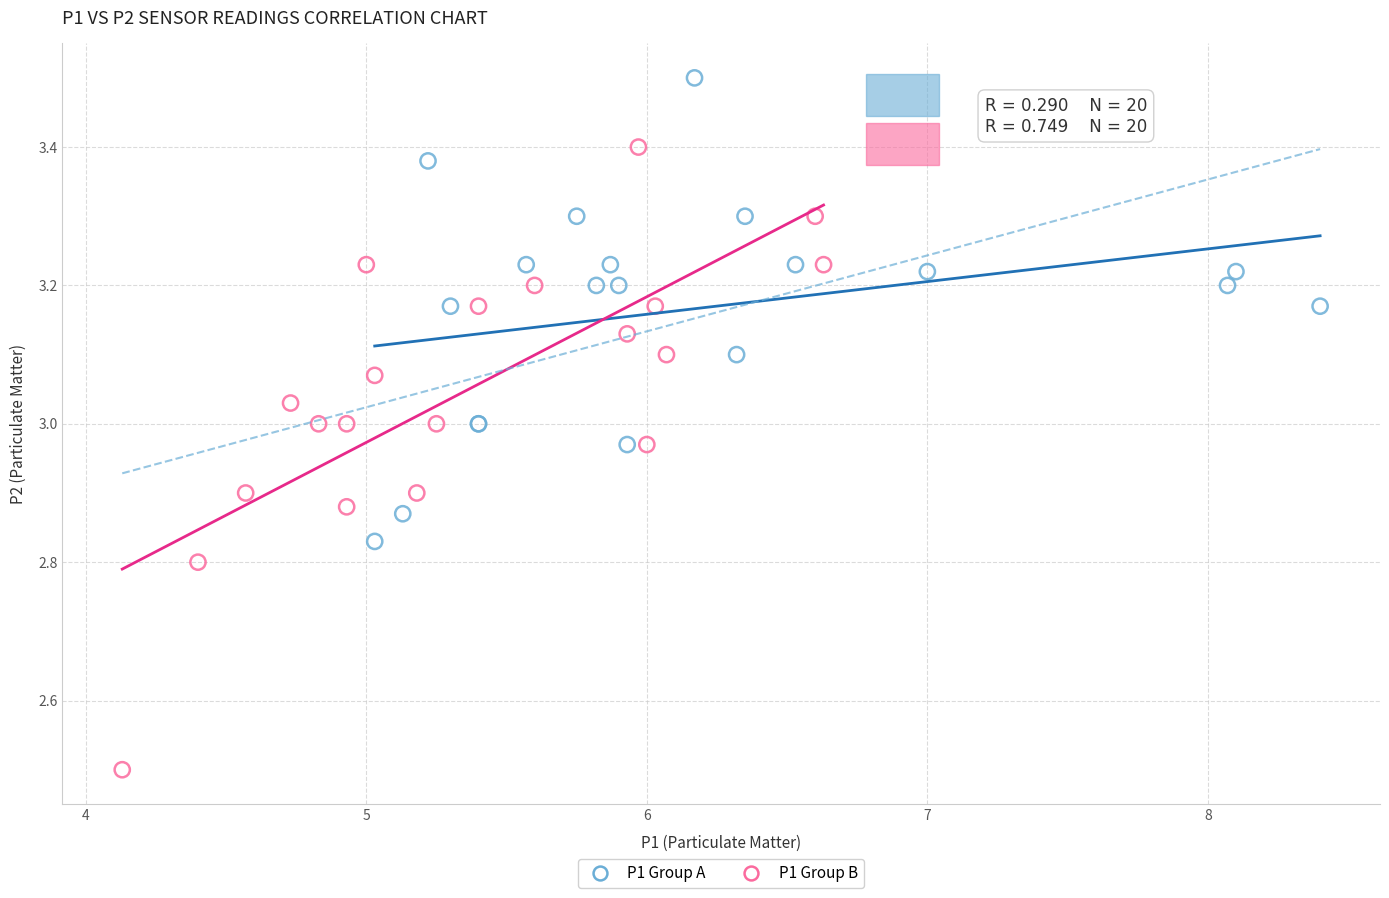

Which series has the largest Y range (max minus min)?

P1 Group B